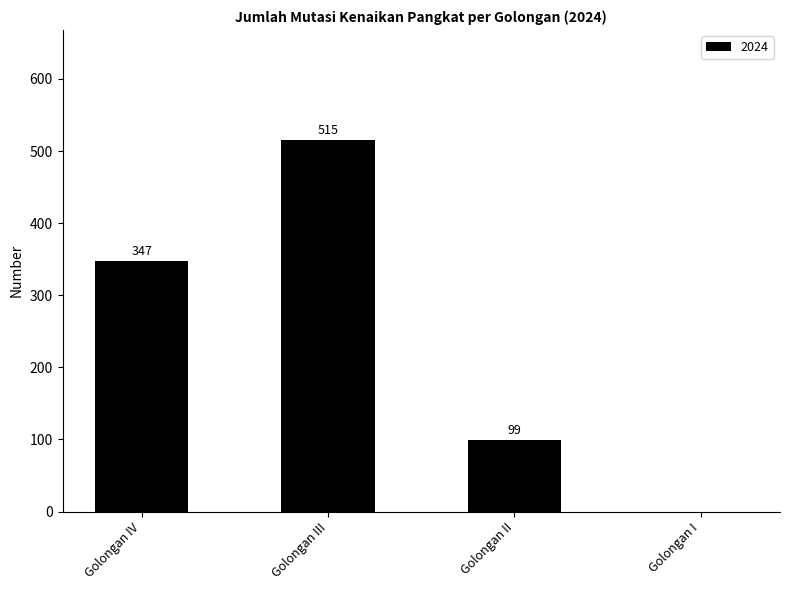

What is the approximate value at Golongan II, to the nearest 100?

100